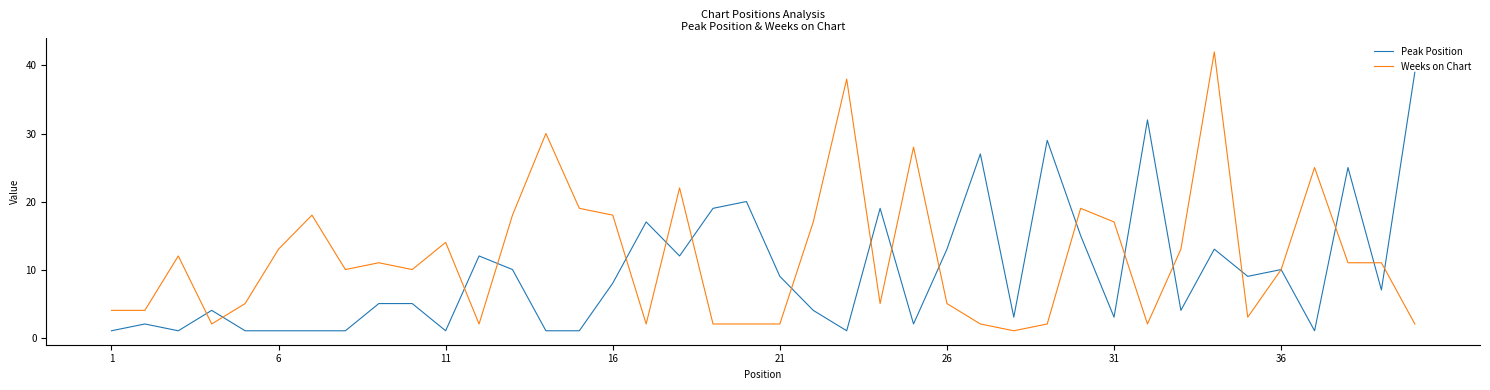

Does the chart have visible grid lines?

No